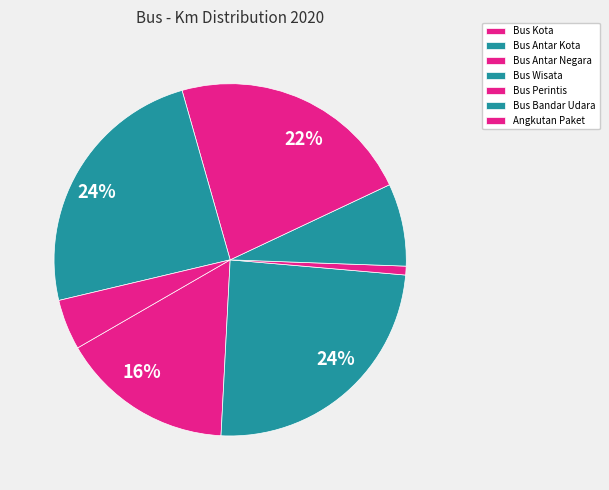

Between Bus Bandar Udara and Bus Perintis, which is larger?

Bus Bandar Udara